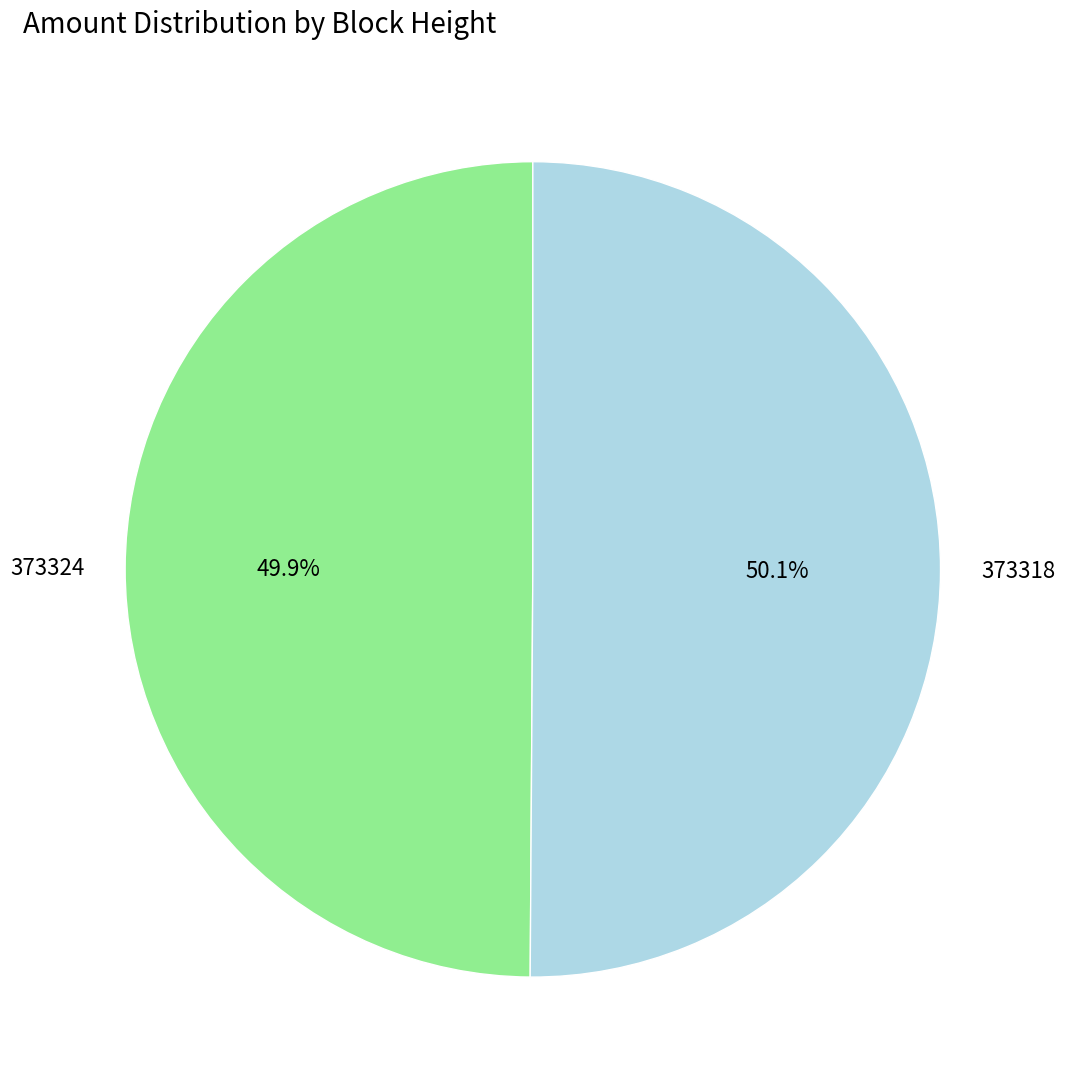

To the nearest percent, what portion does 373318 represent?

50%